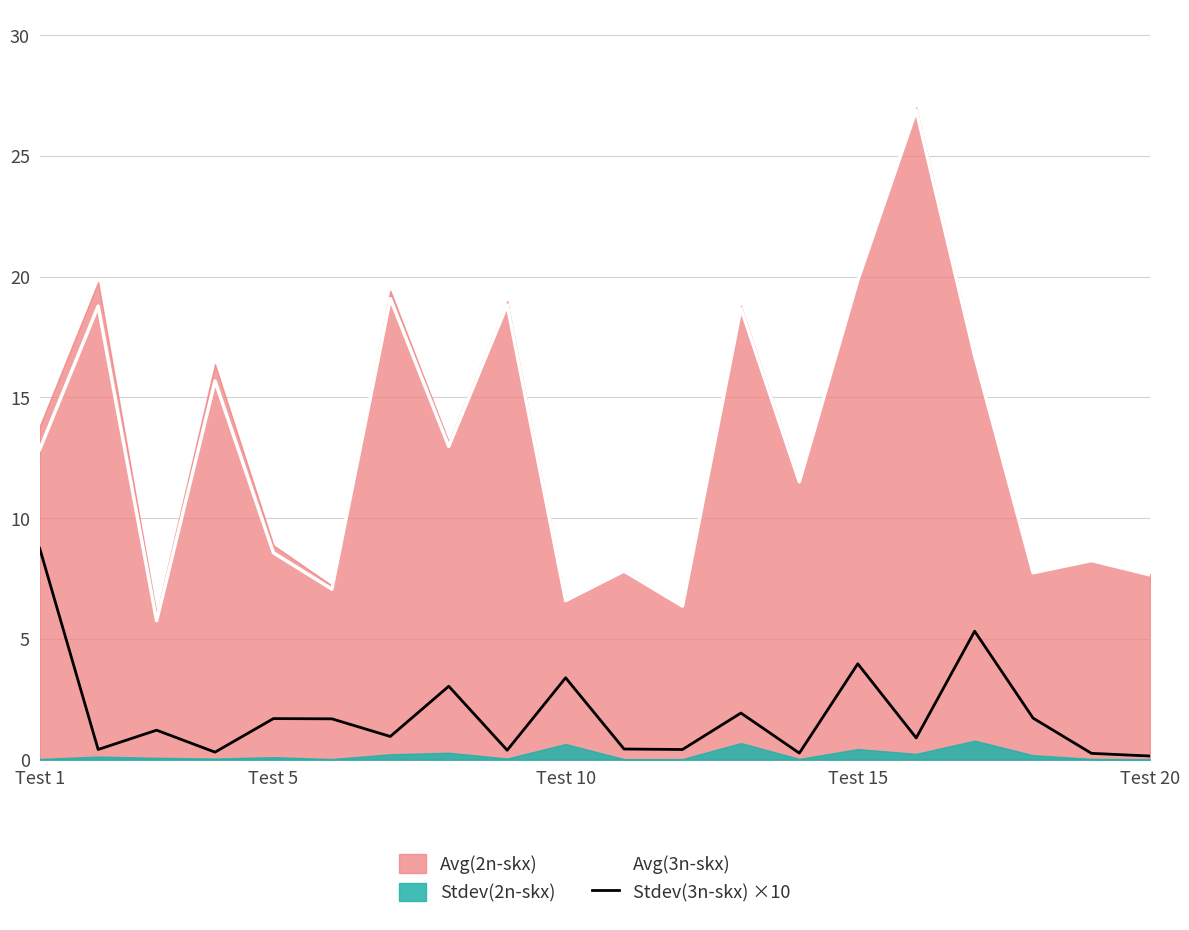

Is it true that Avg(3n-skx) equals 12.6 at Test 20?

False